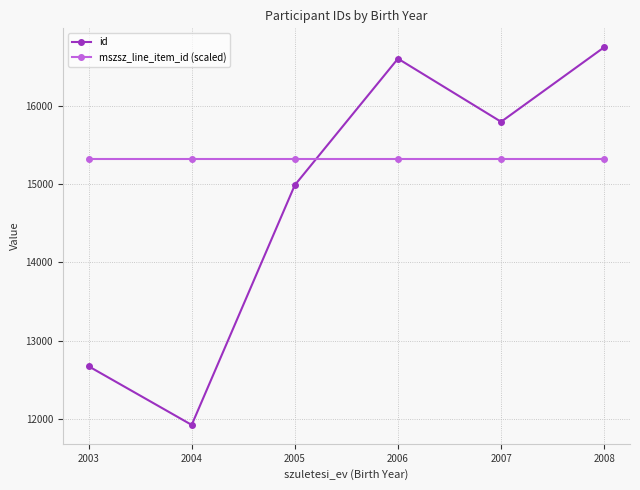

Which series has the widest spread of values?

id